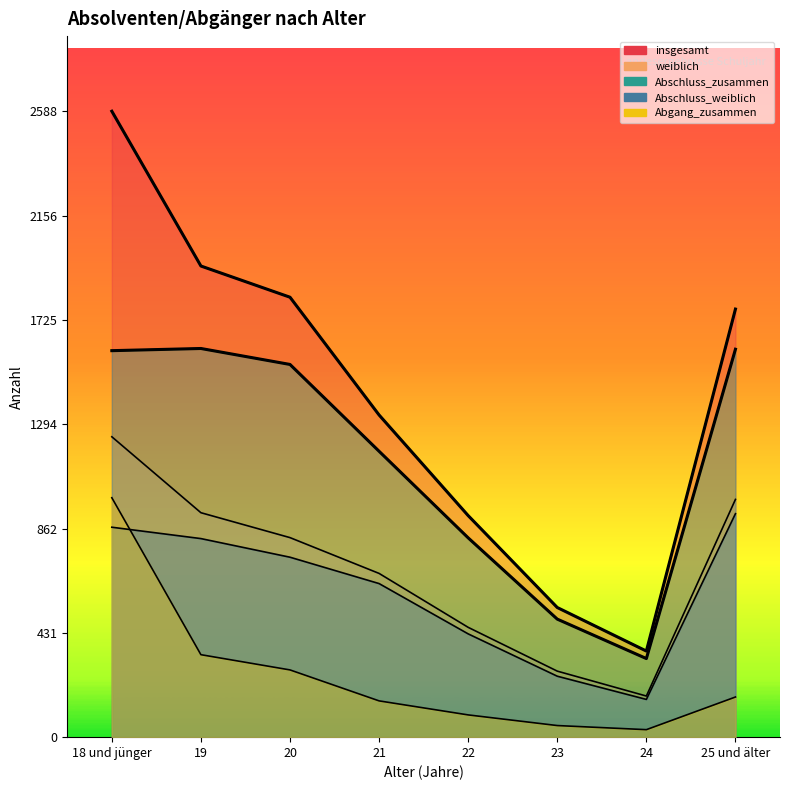

List the labels in order of weiblich value, smallest first.

24, 23, 22, 21, 20, 19, 25 und älter, 18 und jünger